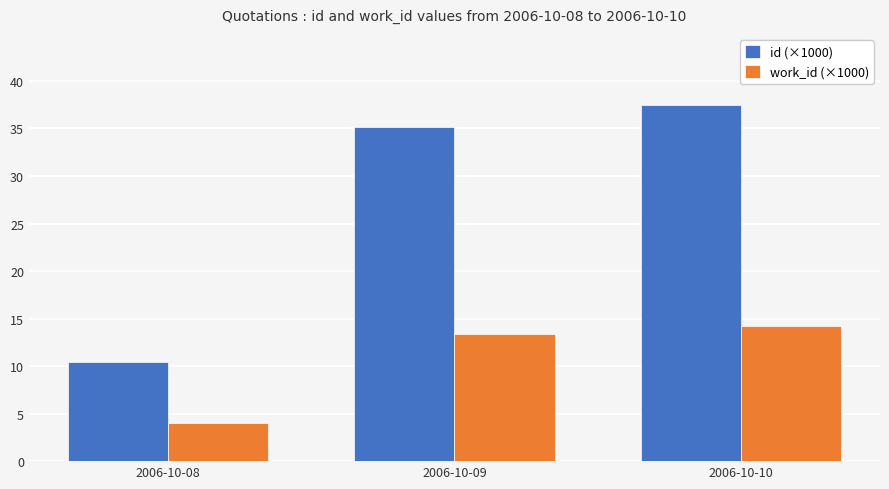

What is the value of the id (×1000) bar at the 1st from the left?

10.4